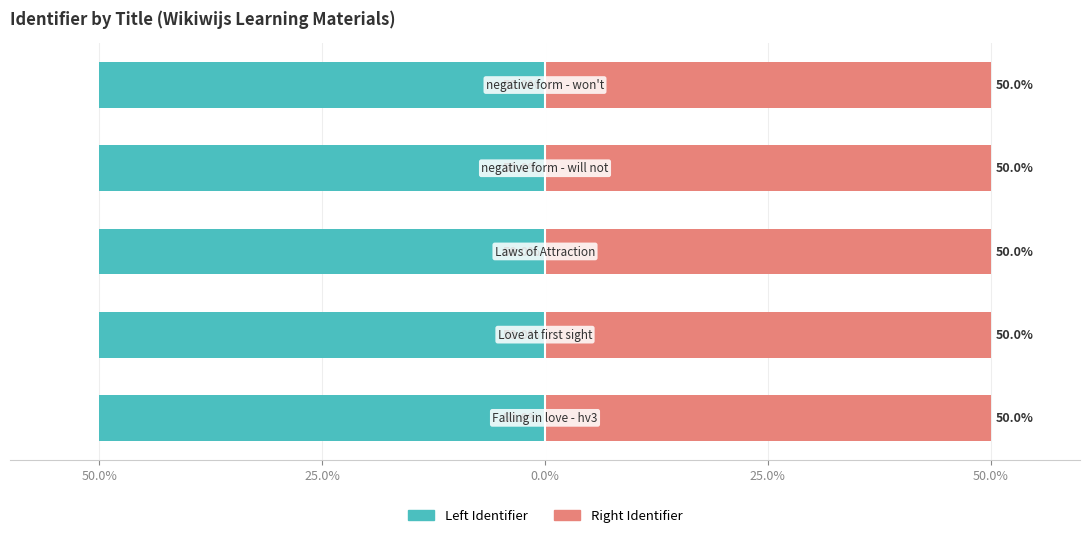

How many groups of bars are there?

5